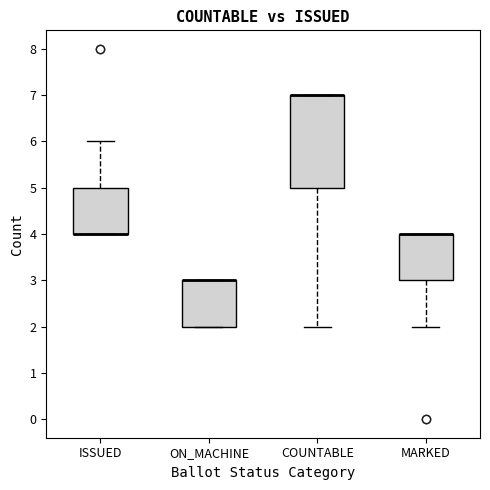

Where is the lower edge of the box for ISSUED on the y-axis? The values are not printed on the chart, so give them approximately, as read against the axis.

4